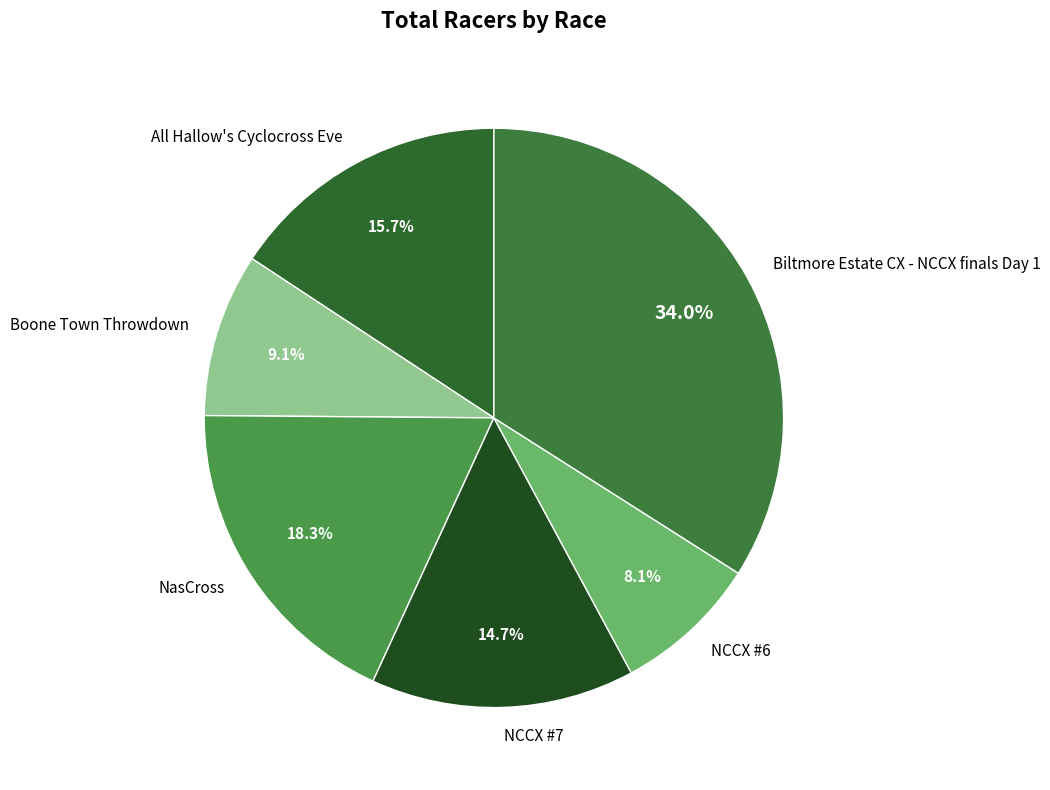

Count the number of slices in the pie.

6